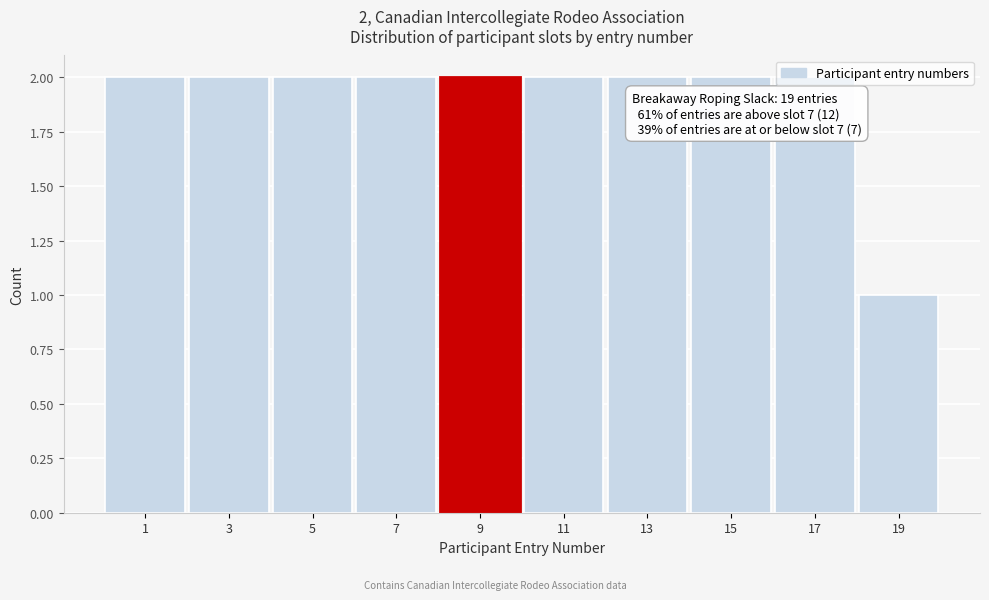

What is the value of the 8th bar from the left?

2